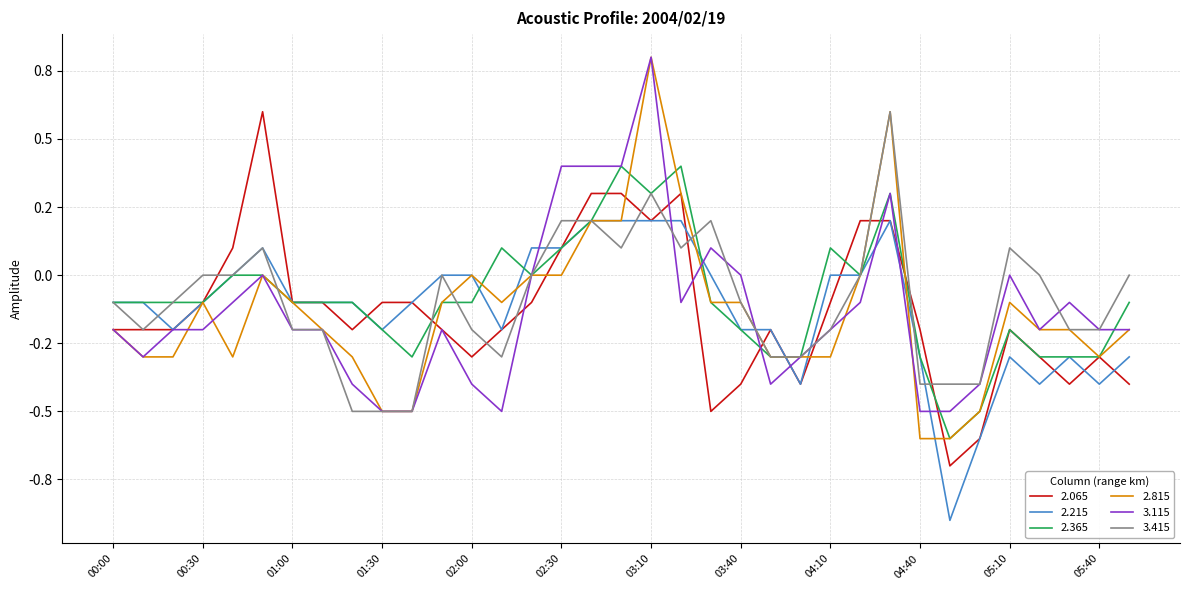

At which label is 3.415 closest to 0?

00:30